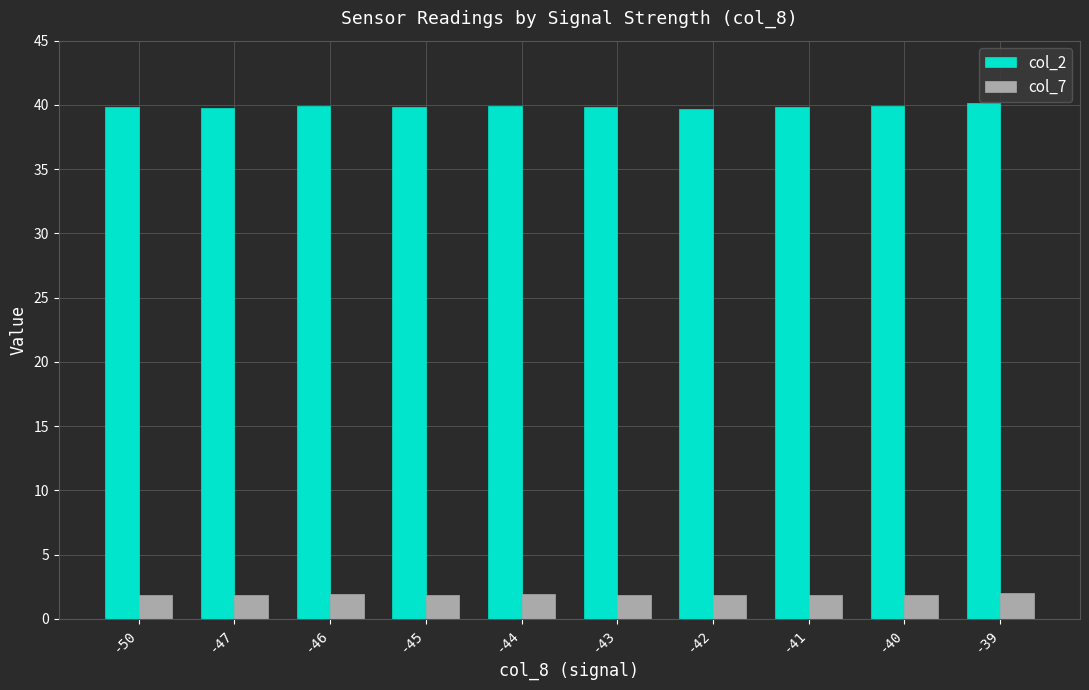

At how many categories does at least one series exceed 34?

10